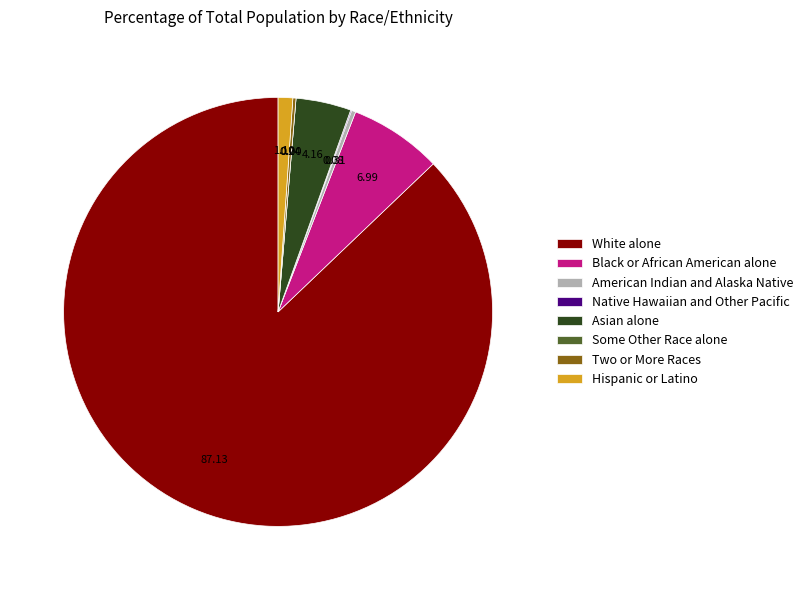

Which category has the biggest portion of the pie?

White alone